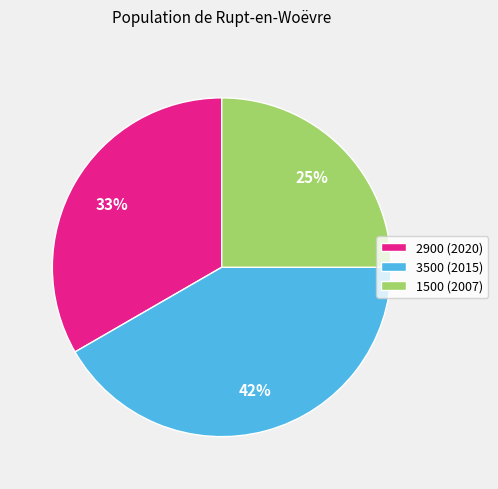

The 1500 (2007) slice represents 25% of the pie. True or false?

True